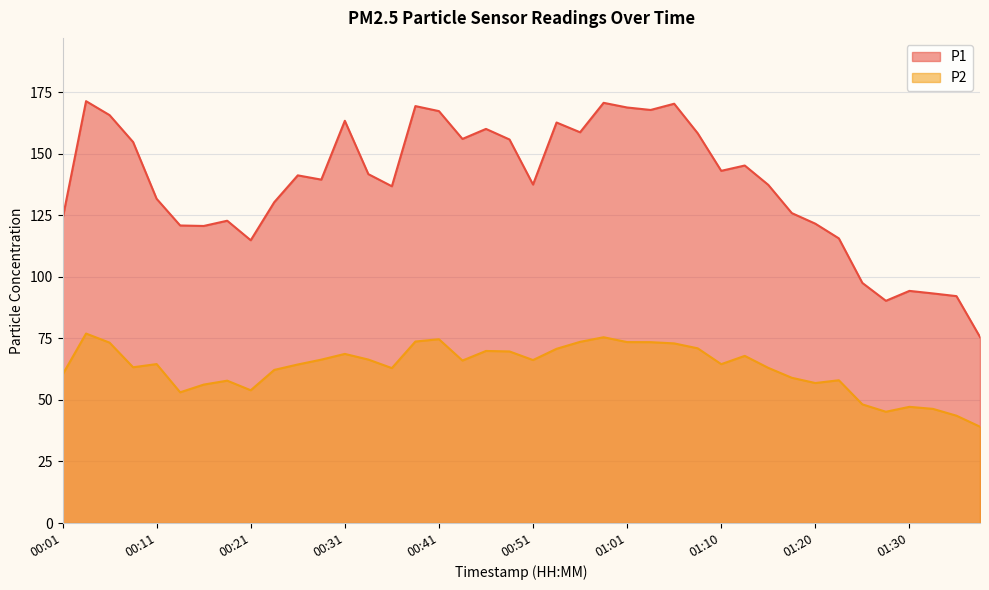

Which series has the widest spread of values?

P1